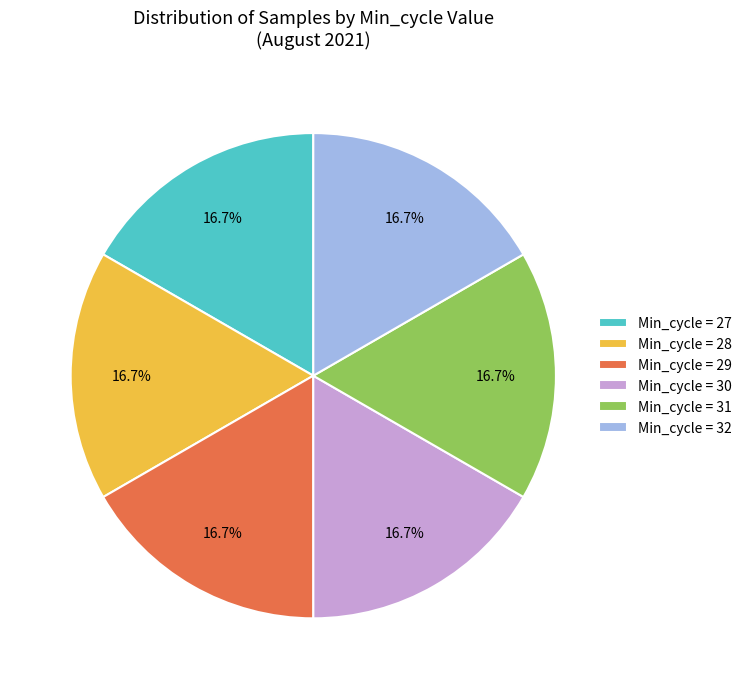

What is the ratio of the value at Min_cycle = 30 to the value at Min_cycle = 29?

1.0